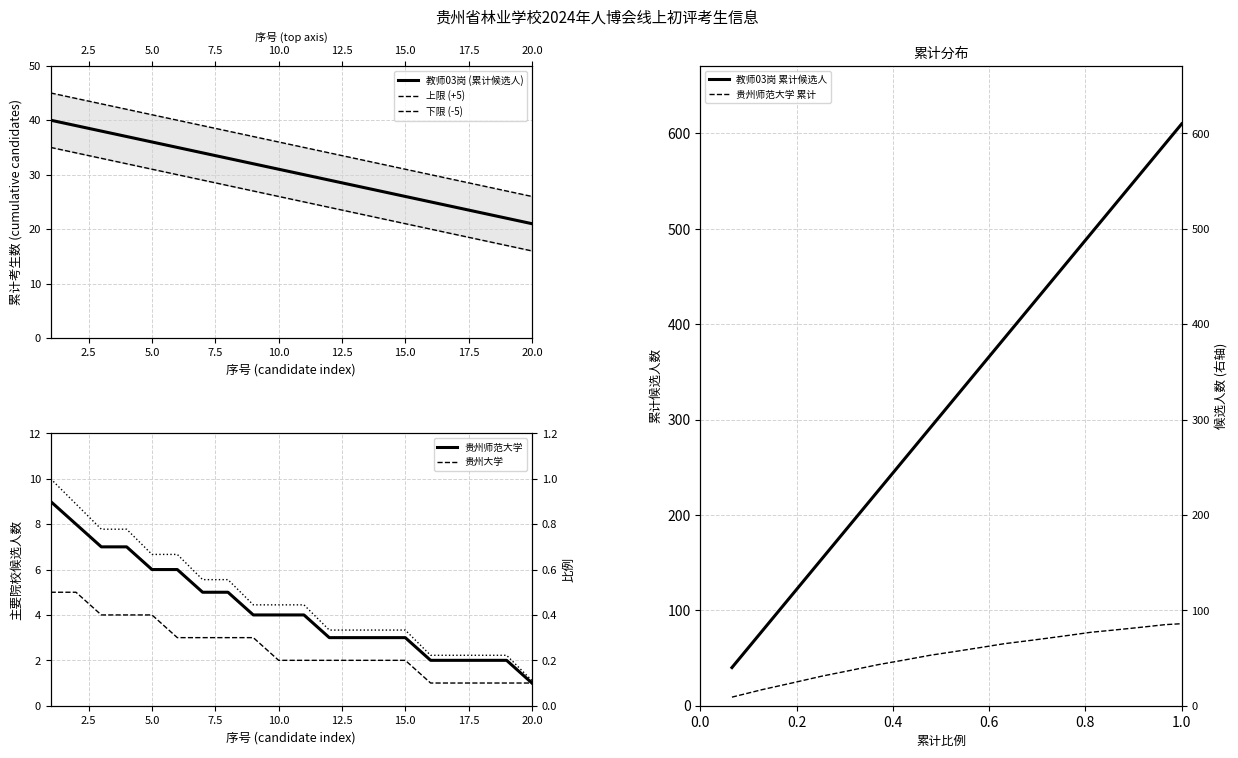

What is the difference between the 贵州师范大学 values at 19 and 3?

0.6